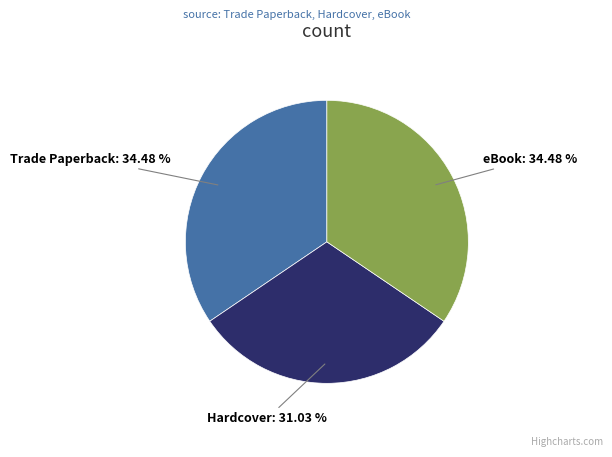

Is there a majority slice in this chart?

No